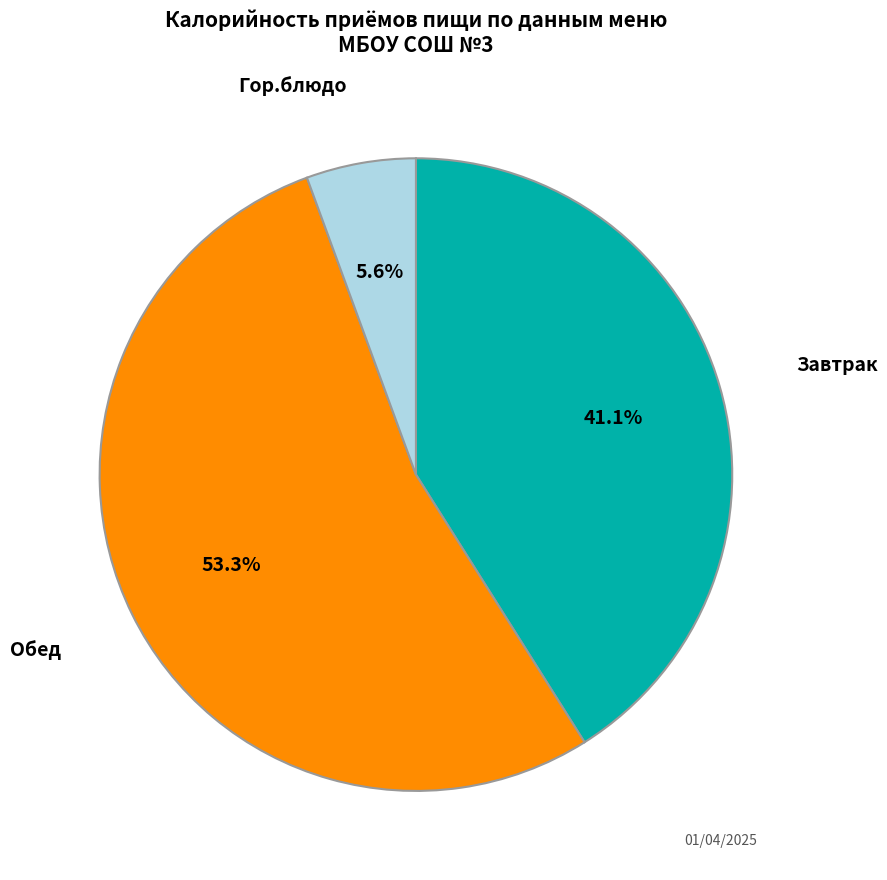

Is there a majority slice in this chart?

Yes